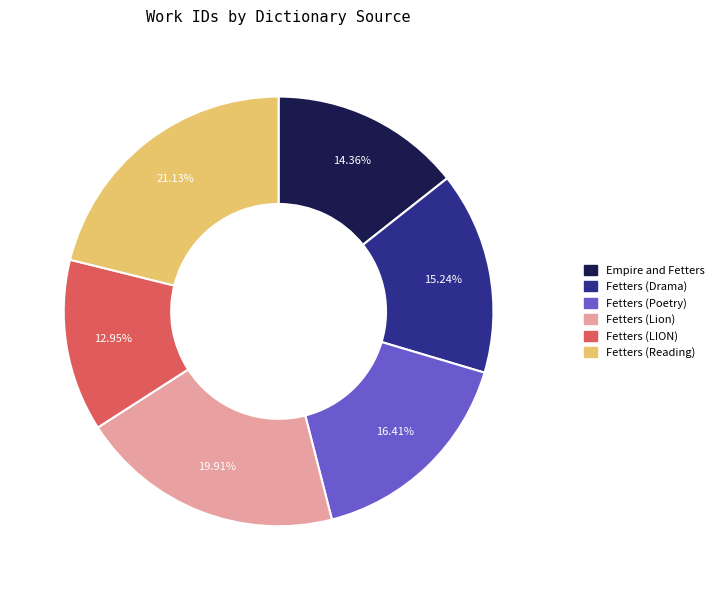

The Empire and Fetters slice represents 14% of the pie. True or false?

True